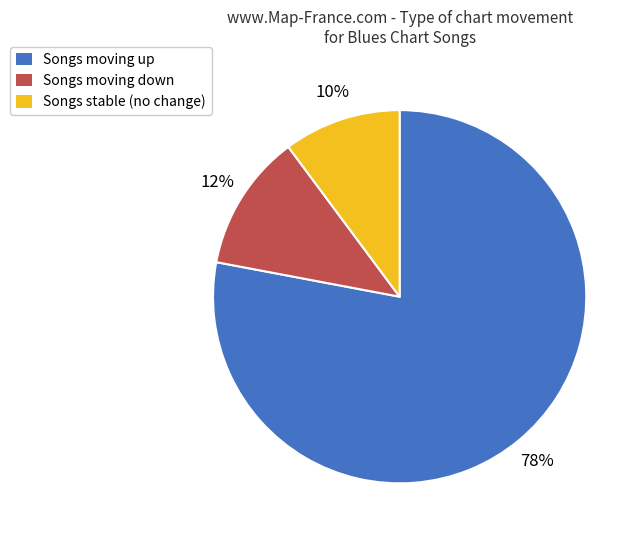

To the nearest percent, what percentage of the pie is Songs moving up?

78%